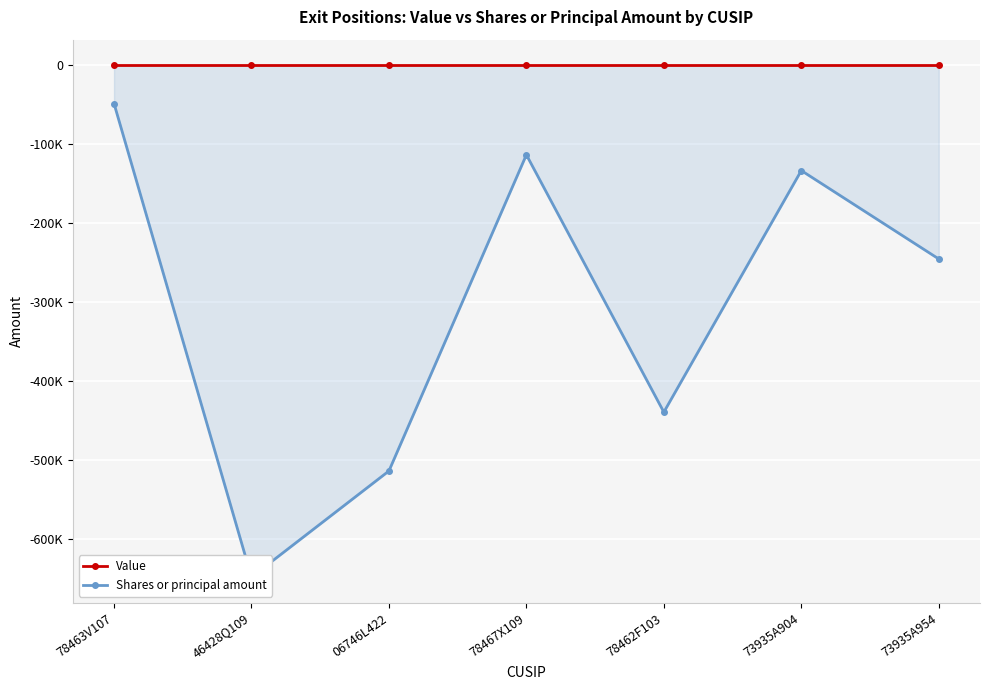

Which series has the largest range (max minus min)?

Shares or principal amount